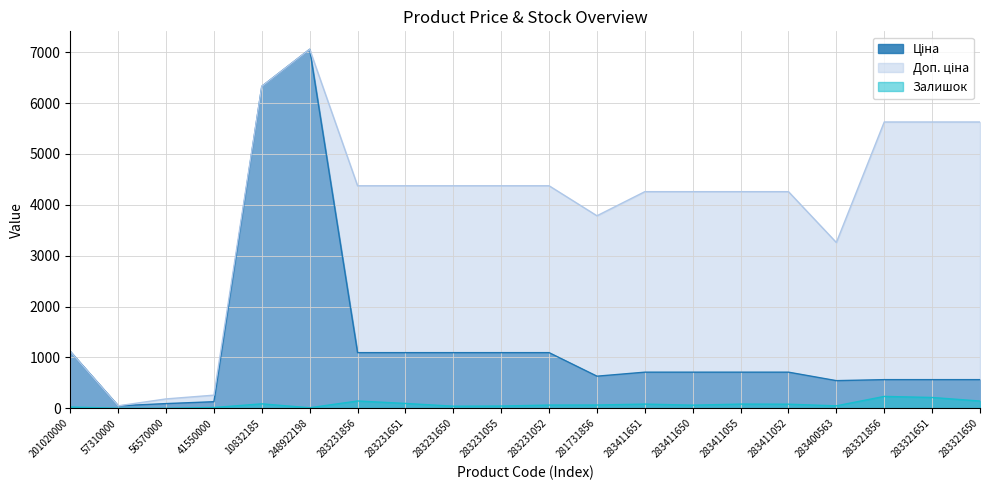

What is the sum of all Ціна values?

25938.8